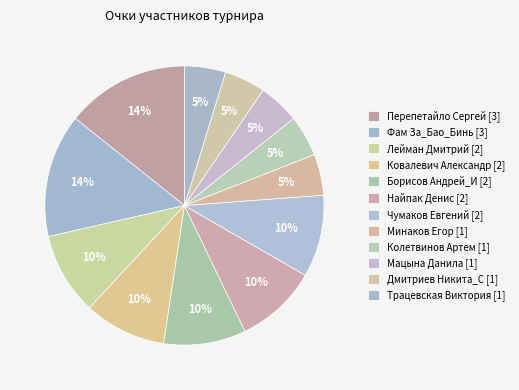

What is the largest slice in the pie chart?

Перепетайло Сергей [3]